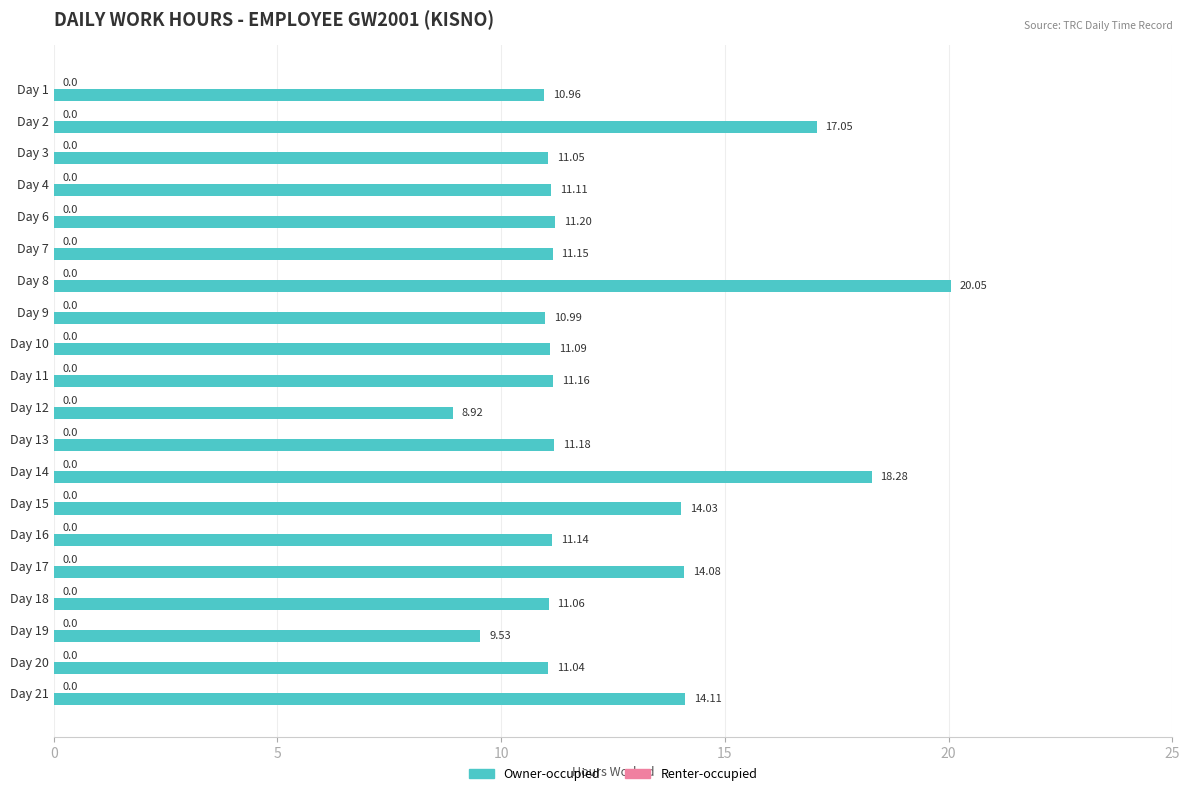

List the labels in order of value, smallest first.

Day 12, Day 19, Day 1, Day 9, Day 20, Day 3, Day 18, Day 10, Day 4, Day 16, Day 7, Day 11, Day 13, Day 6, Day 15, Day 17, Day 21, Day 2, Day 14, Day 8